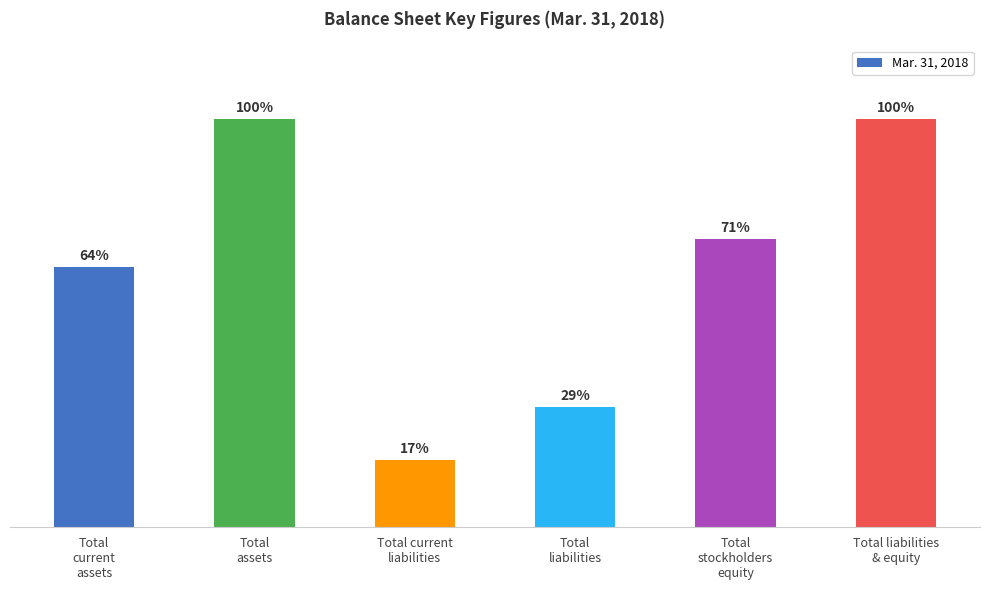

The value at Total
stockholders
equity is 1628044. True or false?

True